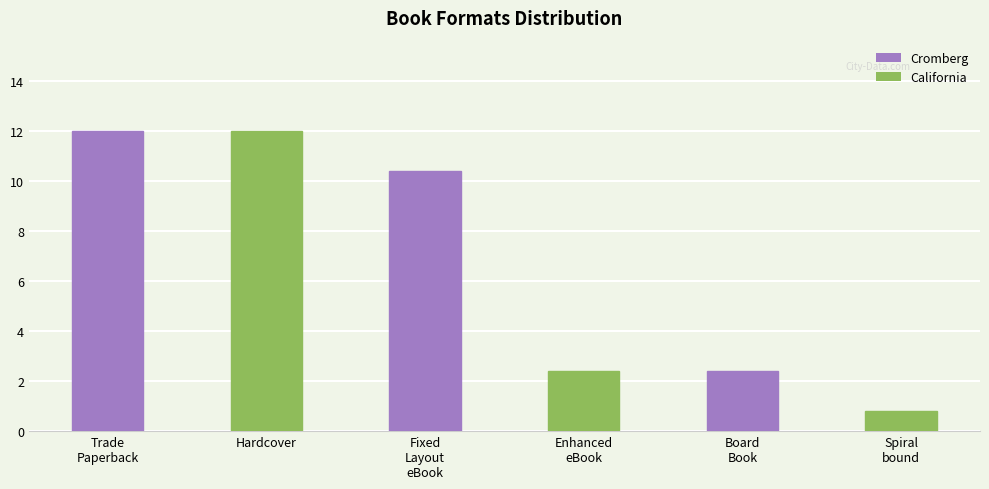

The chart shows a value of 1 at Spiral
bound. True or false?

True